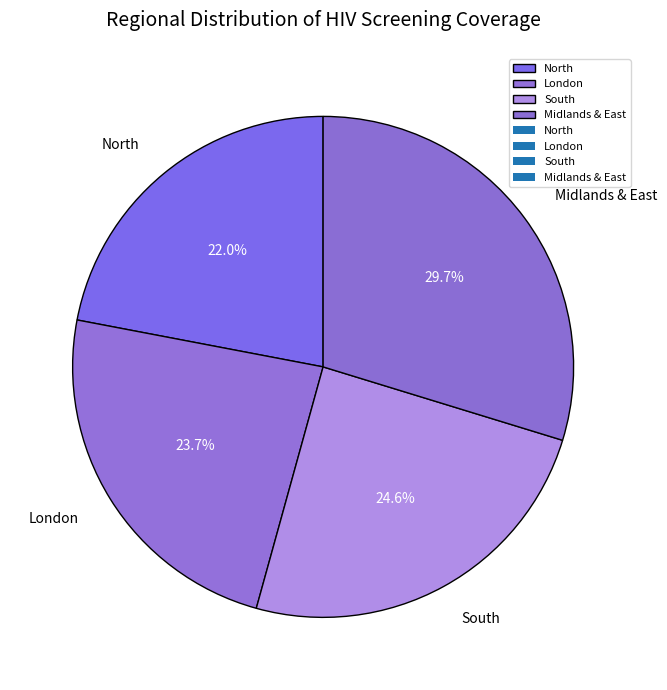

To the nearest percent, what portion does South represent?

25%